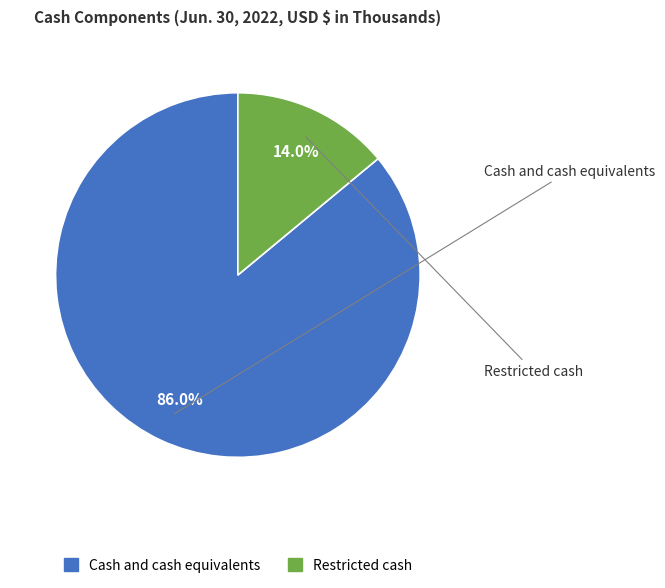

How many slices are in this pie chart?

2